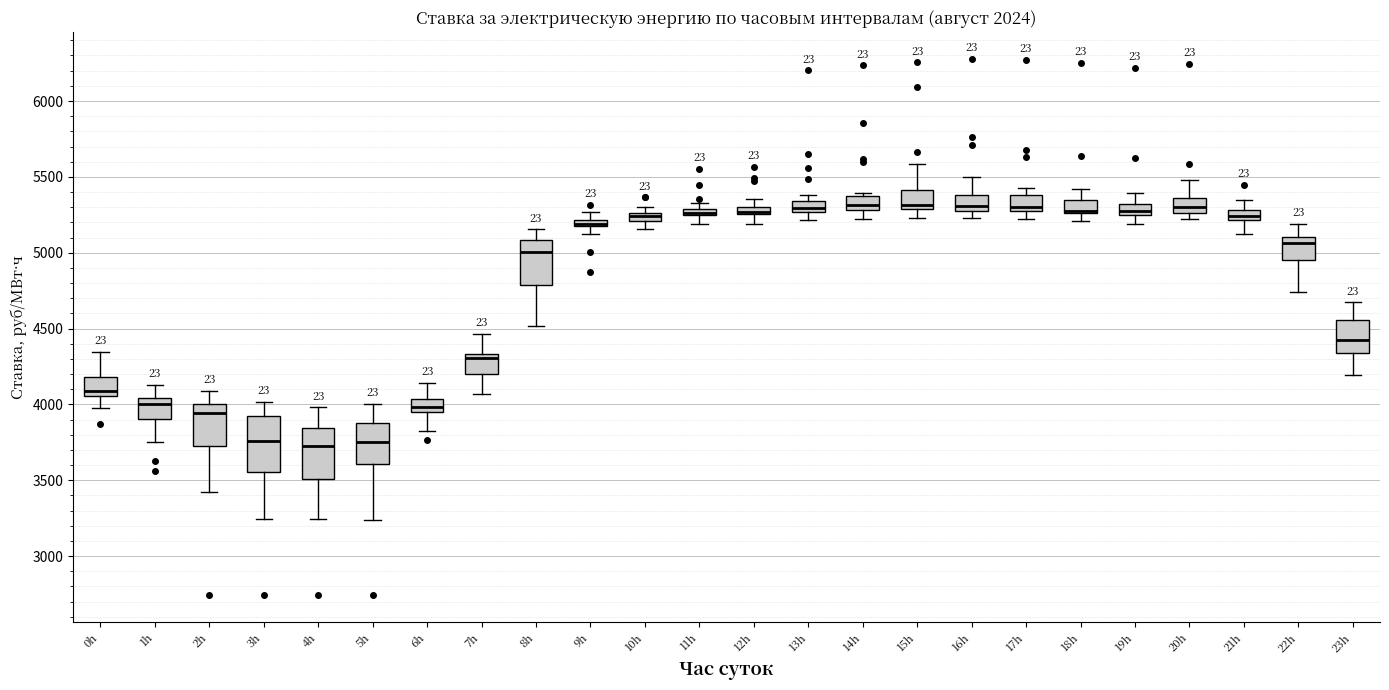

Where is the lower edge of the box for 8h on the y-axis? The values are not printed on the chart, so give them approximately, as read against the axis.

4800